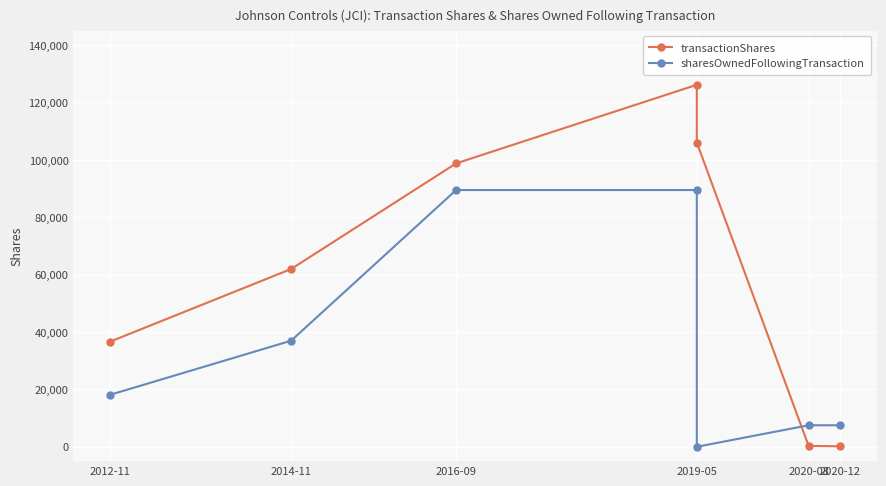

In transactionShares, how many points are higher than both neighbors (excluding endpoints)?

1